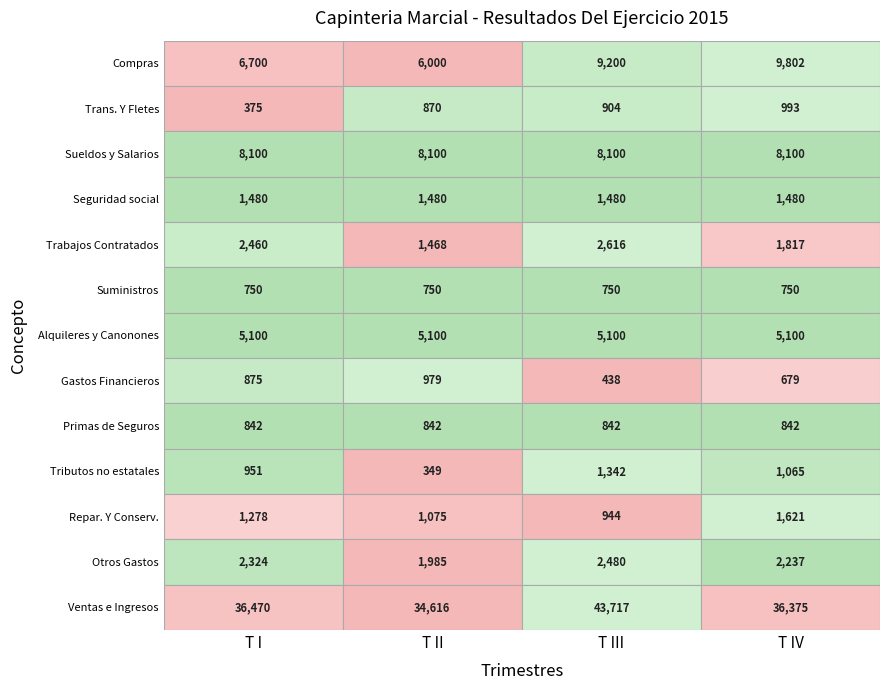

Reading left to right, transcribe all the data shown in this chart.

Compras: 0=6700	1=6000	2=9200	3=9802
Trans. Y Fletes: 0=375	1=870	2=904	3=993
Sueldos y Salarios: 0=8100	1=8100	2=8100	3=8100
Seguridad social: 0=1480	1=1480	2=1480	3=1480
Trabajos Contratados: 0=2460	1=1468	2=2616	3=1817
Suministros: 0=750	1=750	2=750	3=750
Alquileres y Canonones: 0=5100	1=5100	2=5100	3=5100
Gastos Financieros: 0=875	1=979	2=438	3=679
Primas de Seguros: 0=842	1=842	2=842	3=842
Tributos no estatales: 0=951	1=349	2=1342	3=1065
Repar. Y Conserv.: 0=1278	1=1075	2=944	3=1621
Otros Gastos: 0=2324	1=1985	2=2480	3=2237
Ventas e Ingresos: 0=36470	1=34616	2=43717	3=36375